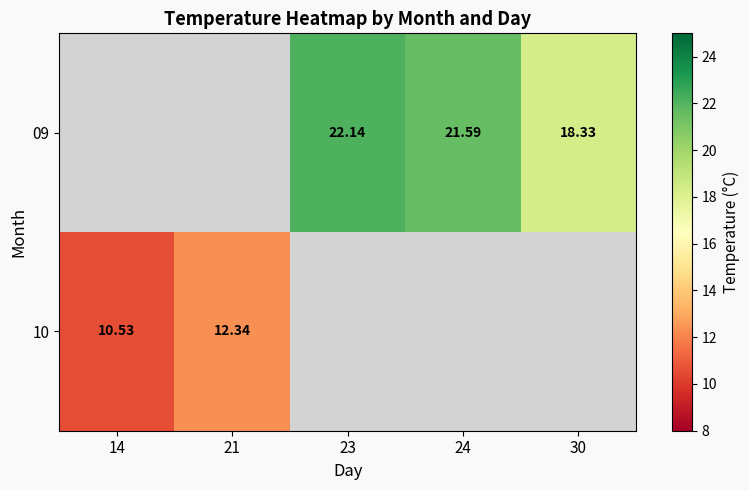

How many values in 10 are above zero?

2